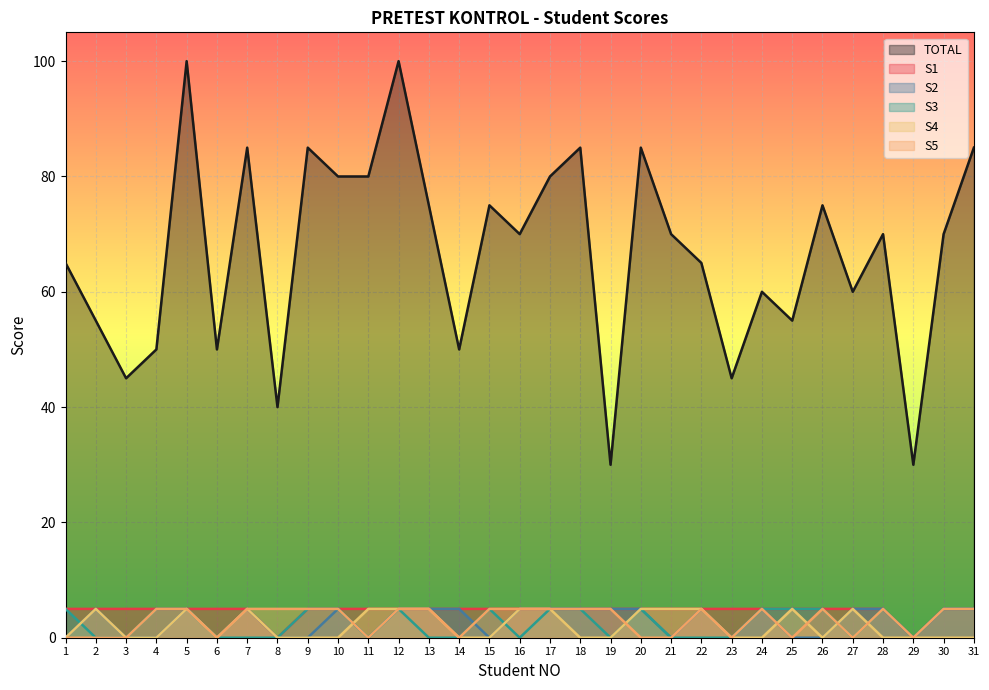

What is the difference between the maximum and minimum values in the S3 series?

5